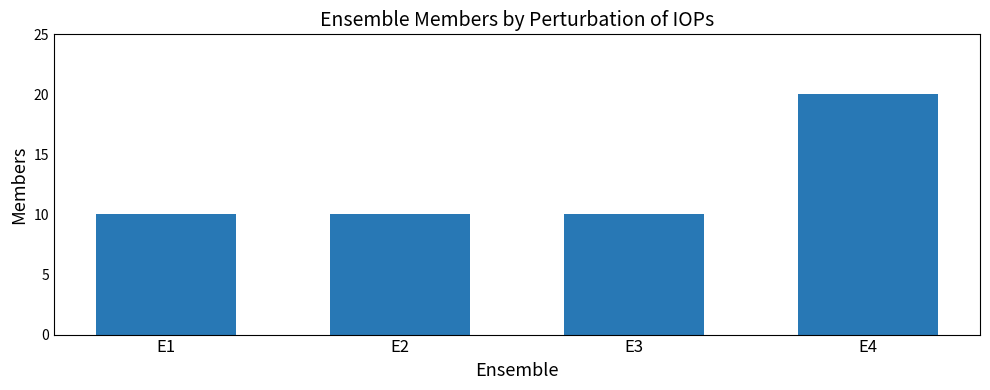

What is the sum of all values?

50